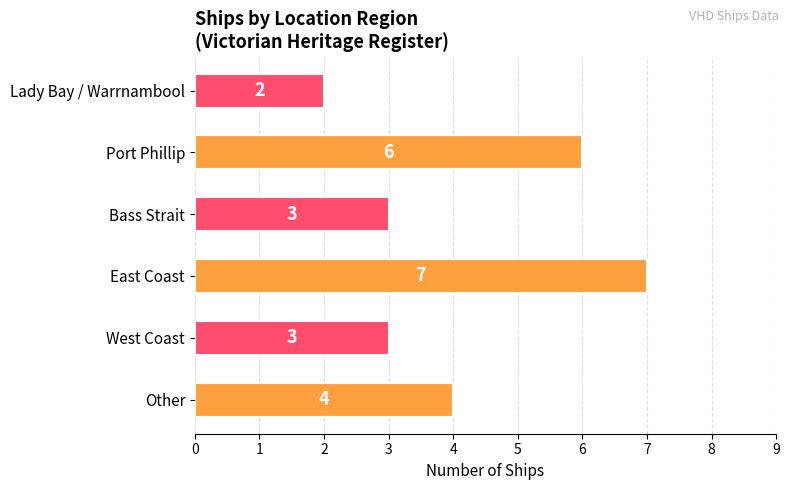

At which category does the chart reach its peak across all series?

East Coast